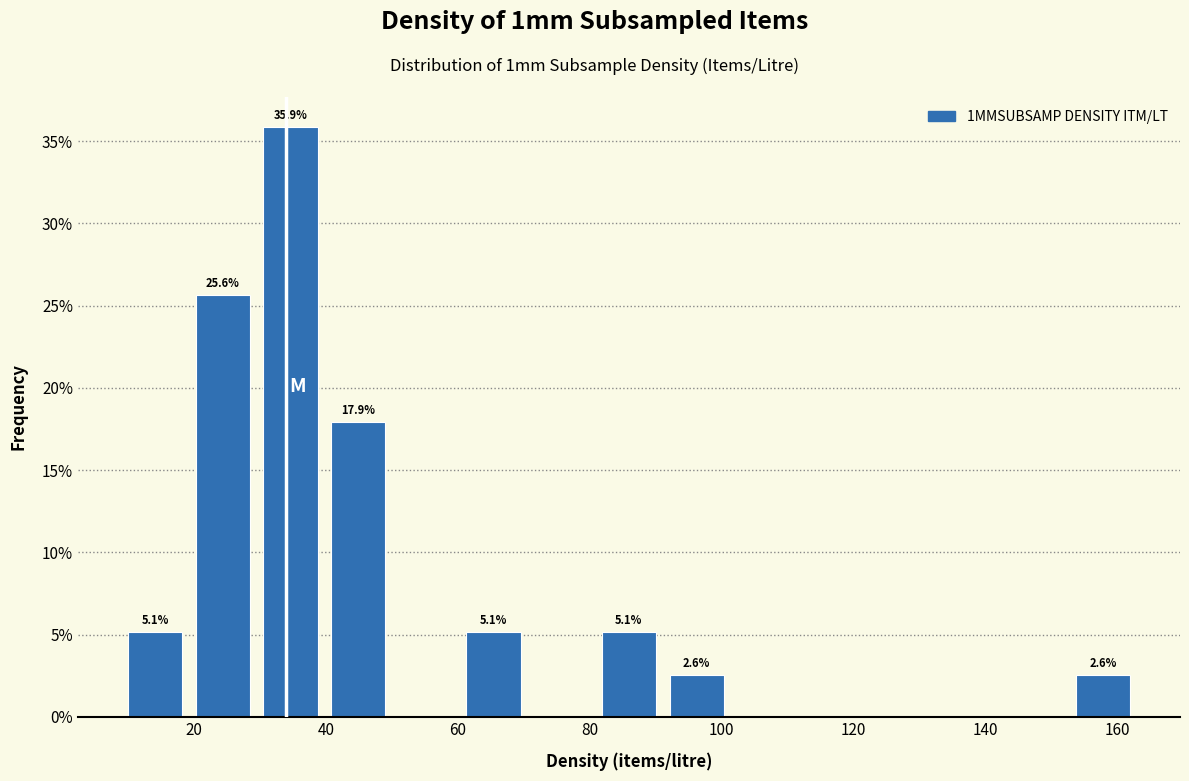

Over which range of the x-axis is the bar tallest?

30 to 40